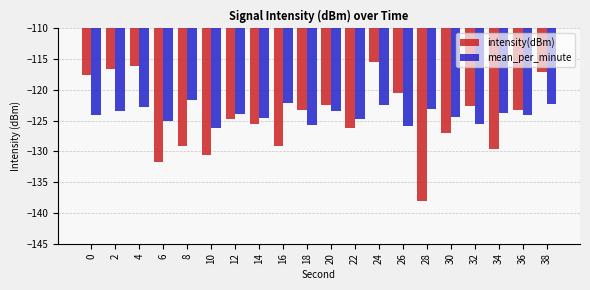

At 22, list the series in order from largest to smallest.

mean_per_minute, intensity(dBm)